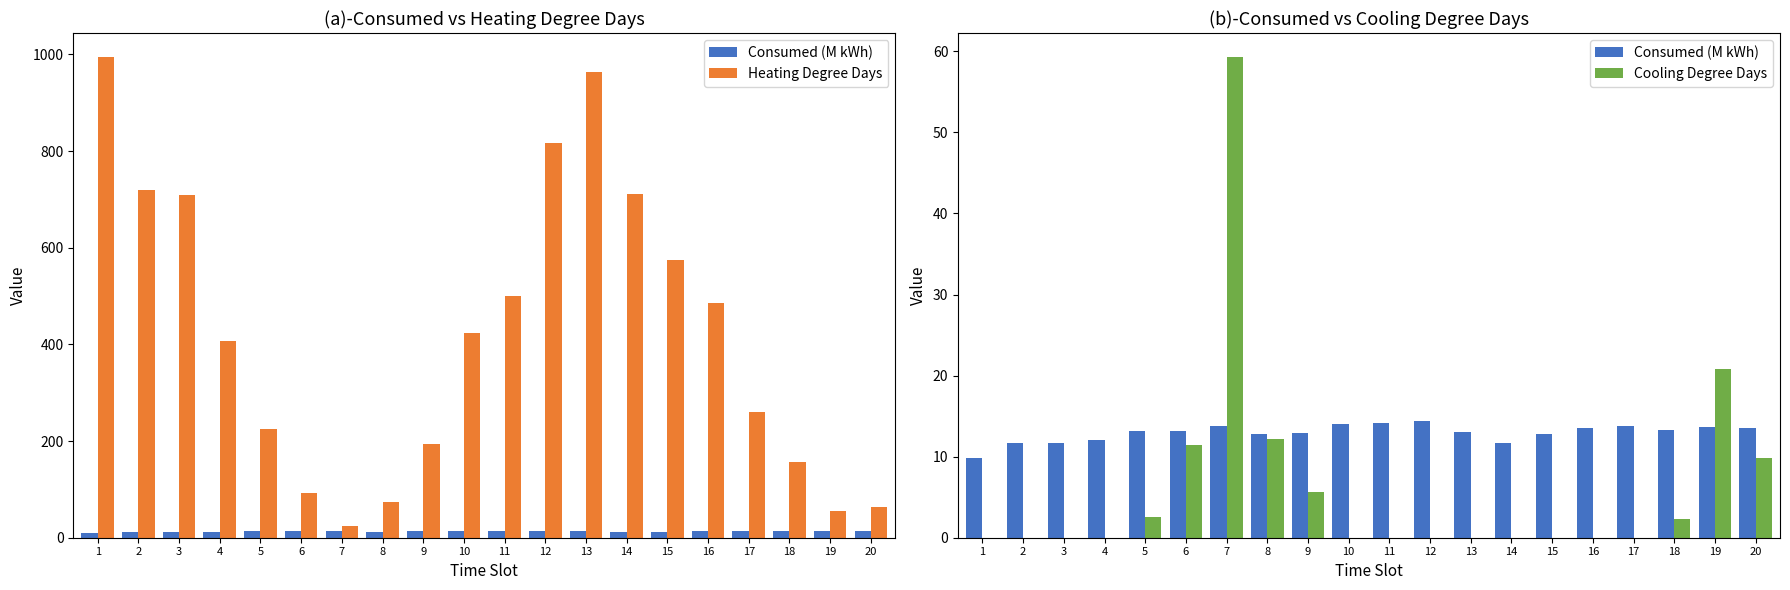

What is the average value of the Heating Degree Days series?

422.6